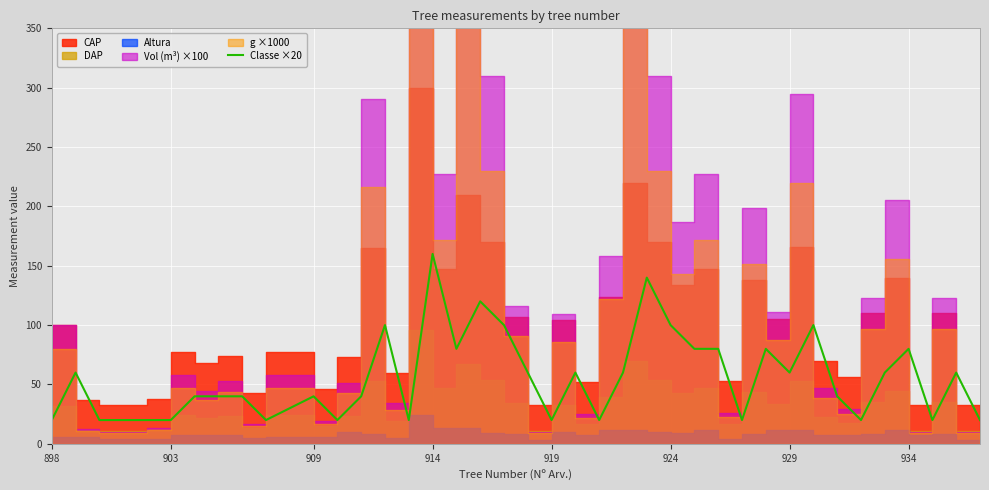

Reading left to right, transcribe all the data shown in this chart.

20	60	20	20	20	20	40	40	40	20	40	20	40	100	20	160	80	120	100	60	20	60	20	60	140	100	80	80	20	80	60	100	40	20	60	80	20	60	20